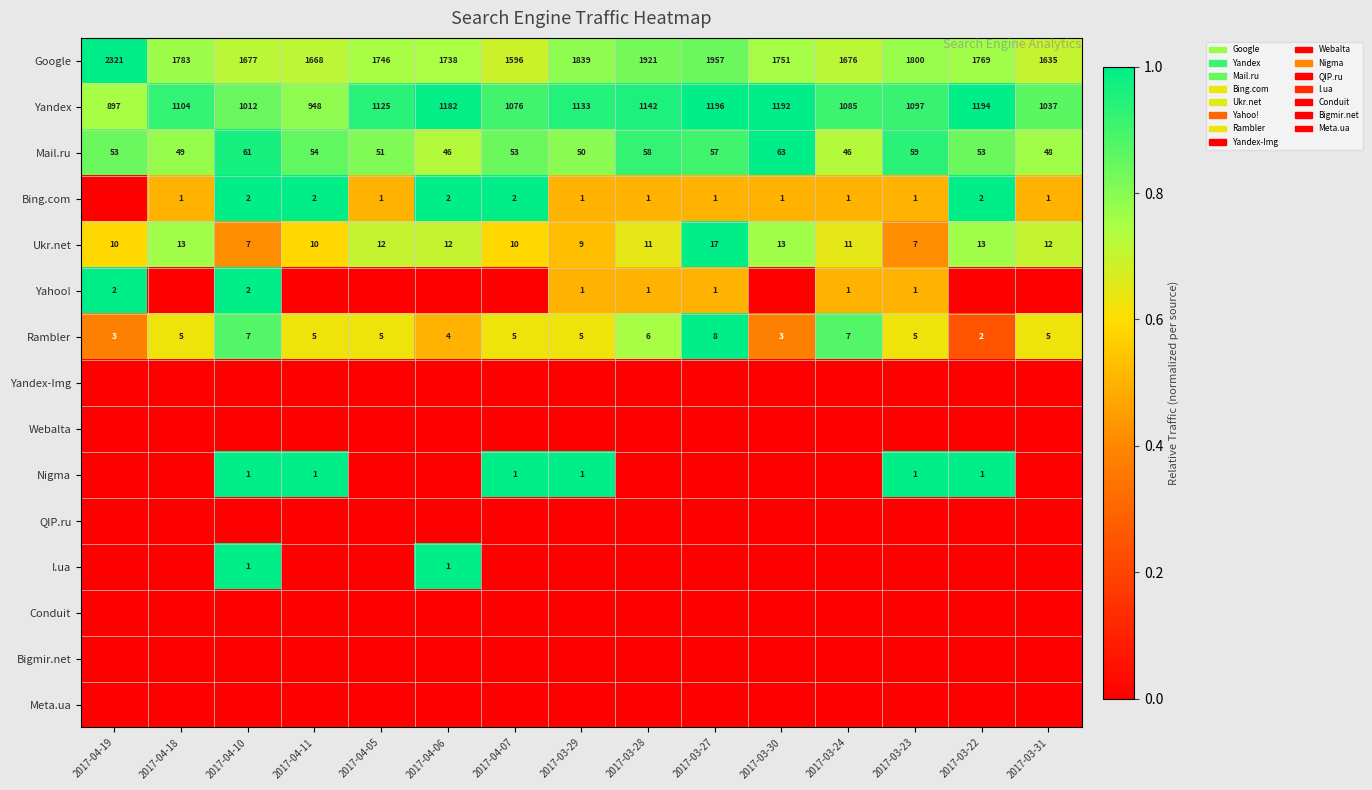

True or false: Google has a value of 1.2 at 2017-04-10.

False